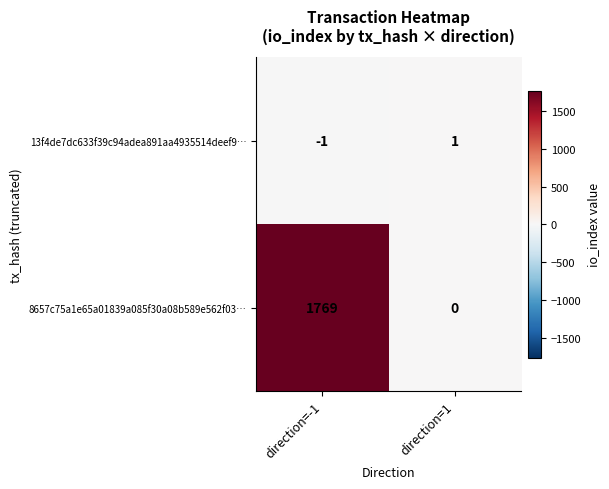

What is the smallest value displayed?

-1